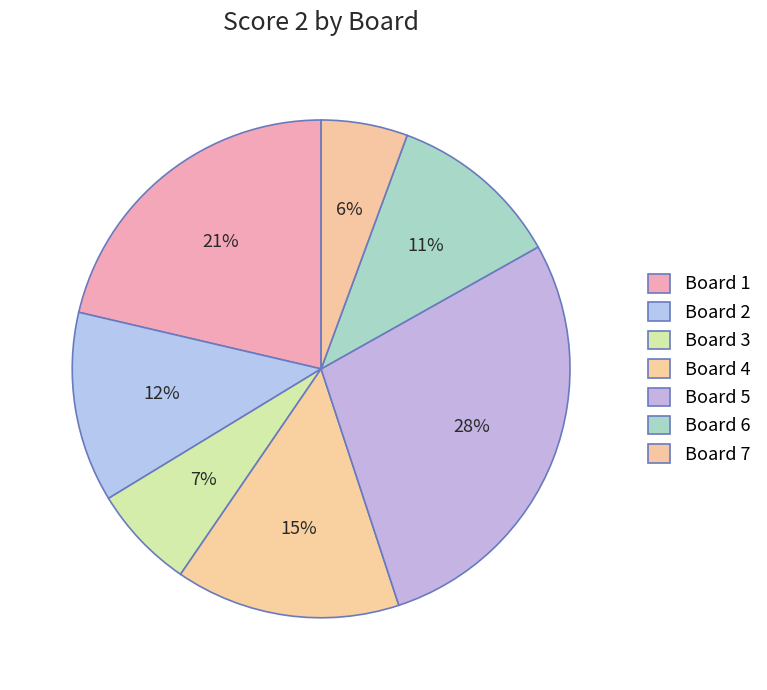

To the nearest percent, what is the combined percentage of Board 3 and Board 6?

18%